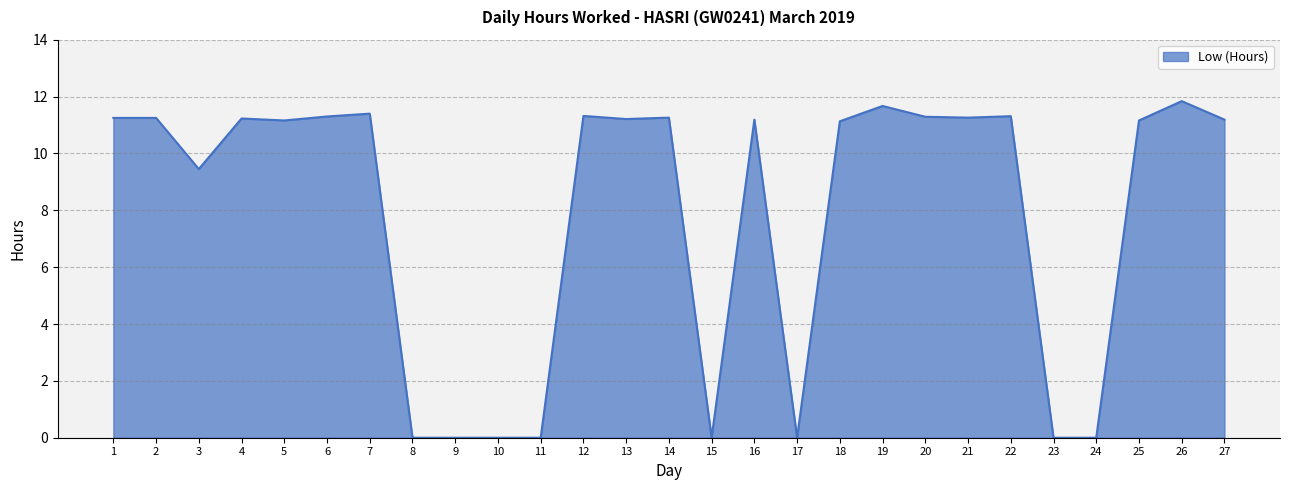

What is the maximum value shown in the chart?

11.8